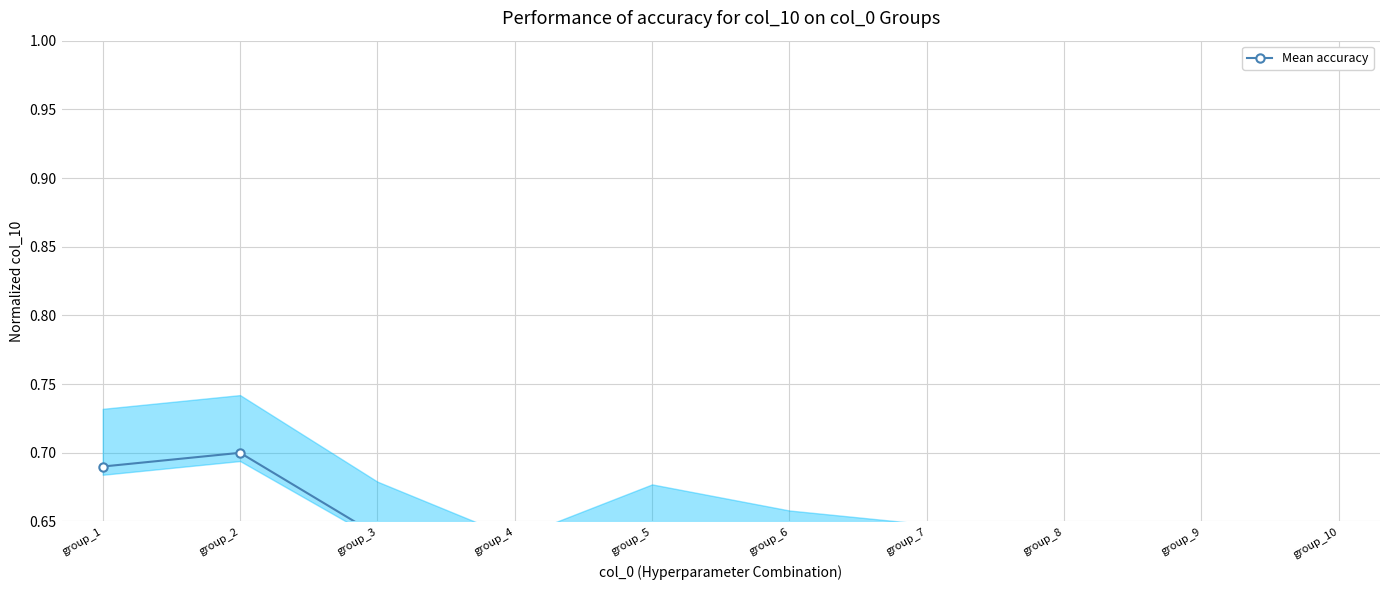

Reading left to right, extract all data points from this chart.

group_1=0.7	group_2=0.7	group_3=0.6	group_4=0.6	group_5=0.6	group_6=0.6	group_7=0.6	group_8=0.5	group_9=0.5	group_10=0.5